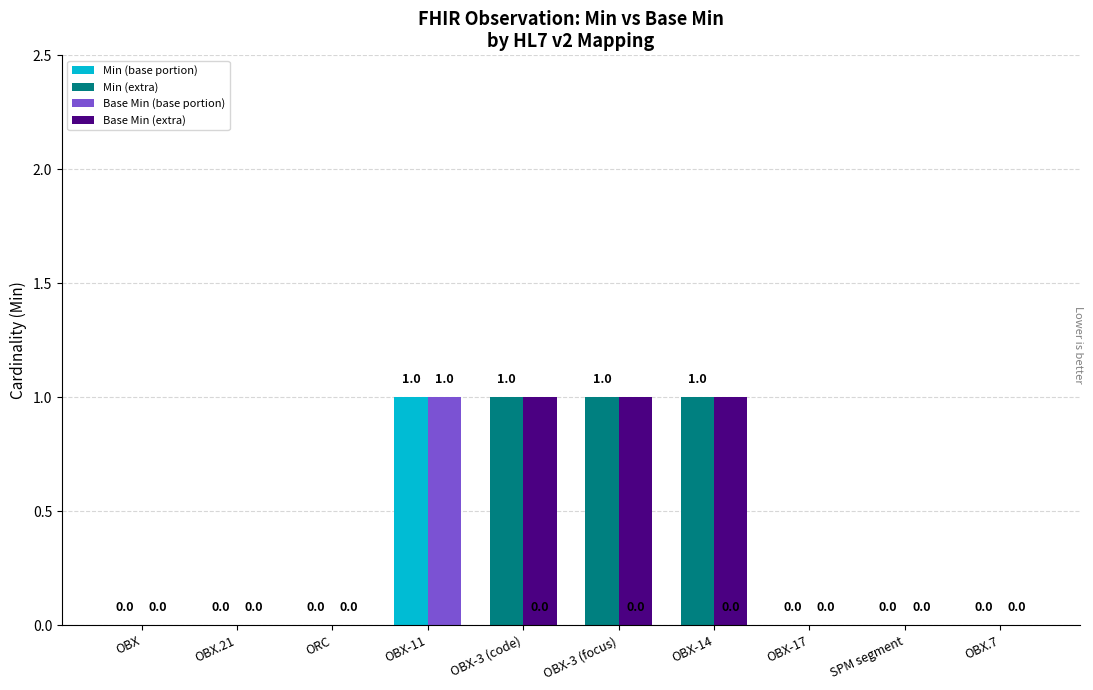

What is the sum of the Base Min (extra) values at OBX-3 (focus) and OBX-11?

1